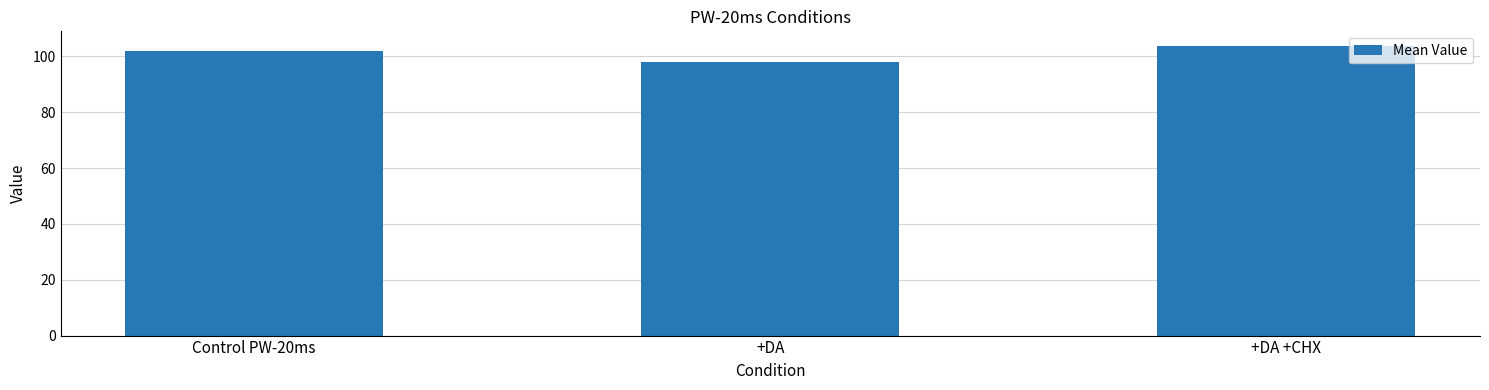

What is the average value?

101.3